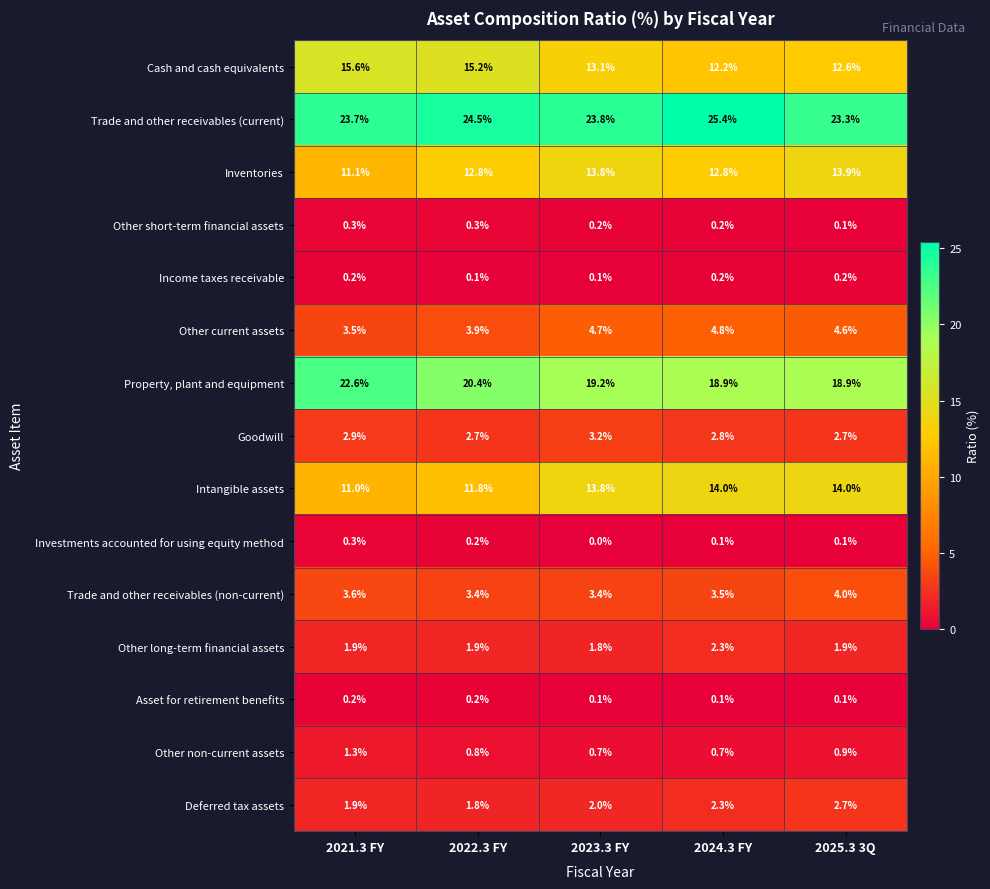

What is the spread (max minus min) of values at 2024.3 FY?

25.3